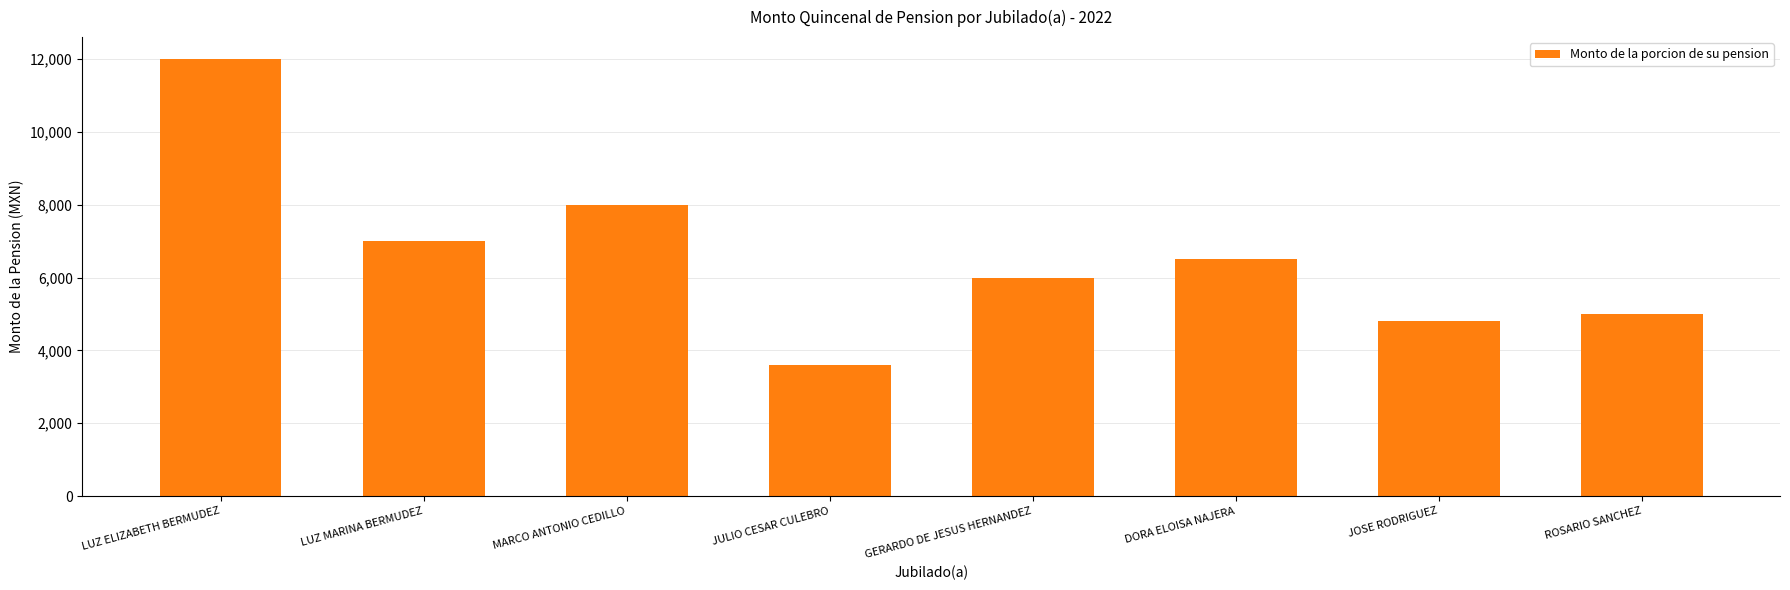

What is the change in value from DORA ELOISA NAJERA to ROSARIO SANCHEZ?

-1500